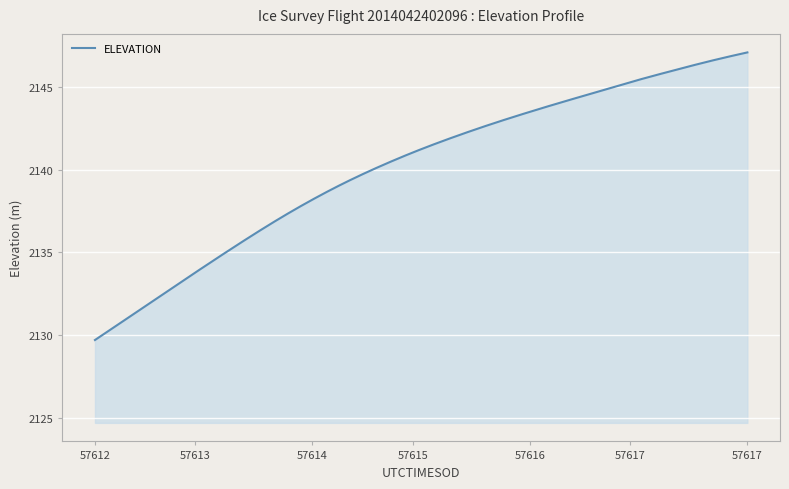

What is the maximum value shown in the chart?

2147.1